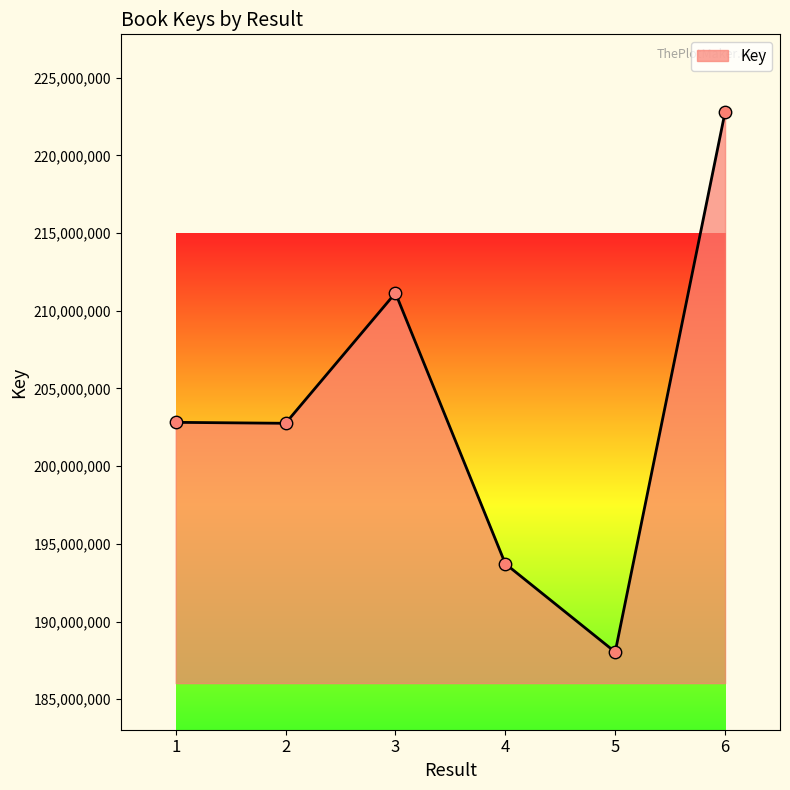

Approximately how many times larger is the value at 4 compared to 6?

0.9